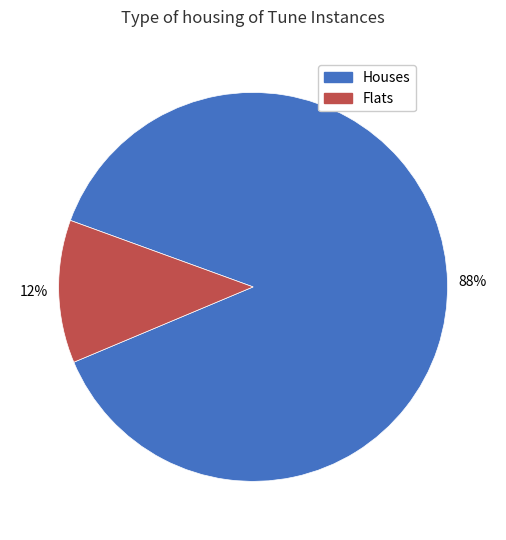

Is there a majority slice in this chart?

Yes